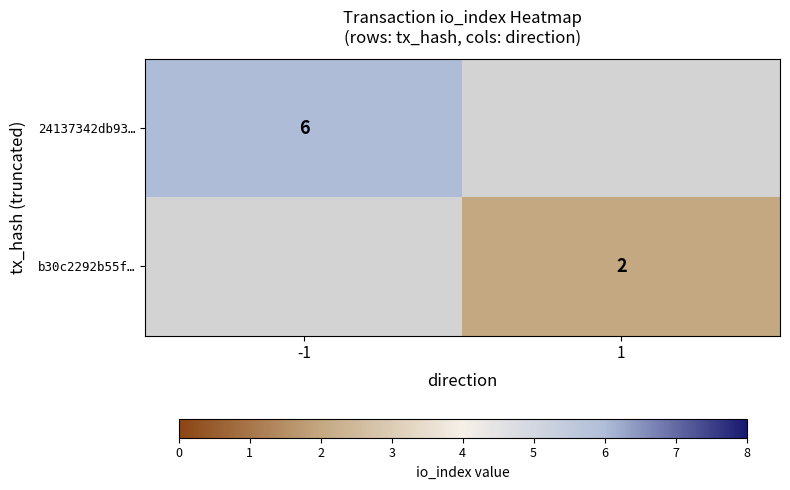

True or false: b30c2292b55f… has a value of 3 at 1.

False